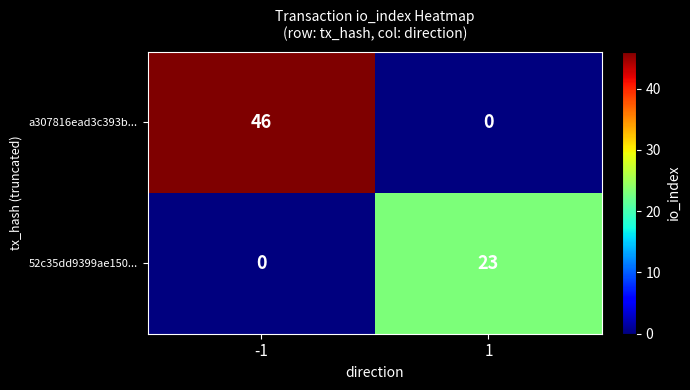

What is the highest value of the 52c35dd9399ae150... series?

23